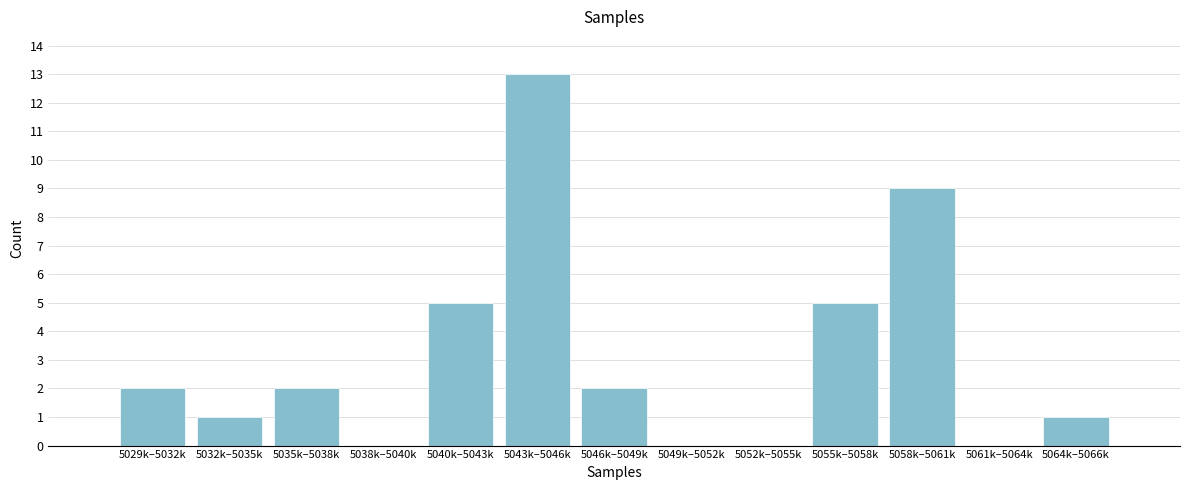

Reading left to right, list all the values displayed in this chart.

5029k–5032k=2	5032k–5035k=1	5035k–5038k=2	5038k–5040k=0	5040k–5043k=5	5043k–5046k=13	5046k–5049k=2	5049k–5052k=0	5052k–5055k=0	5055k–5058k=5	5058k–5061k=9	5061k–5064k=0	5064k–5066k=1